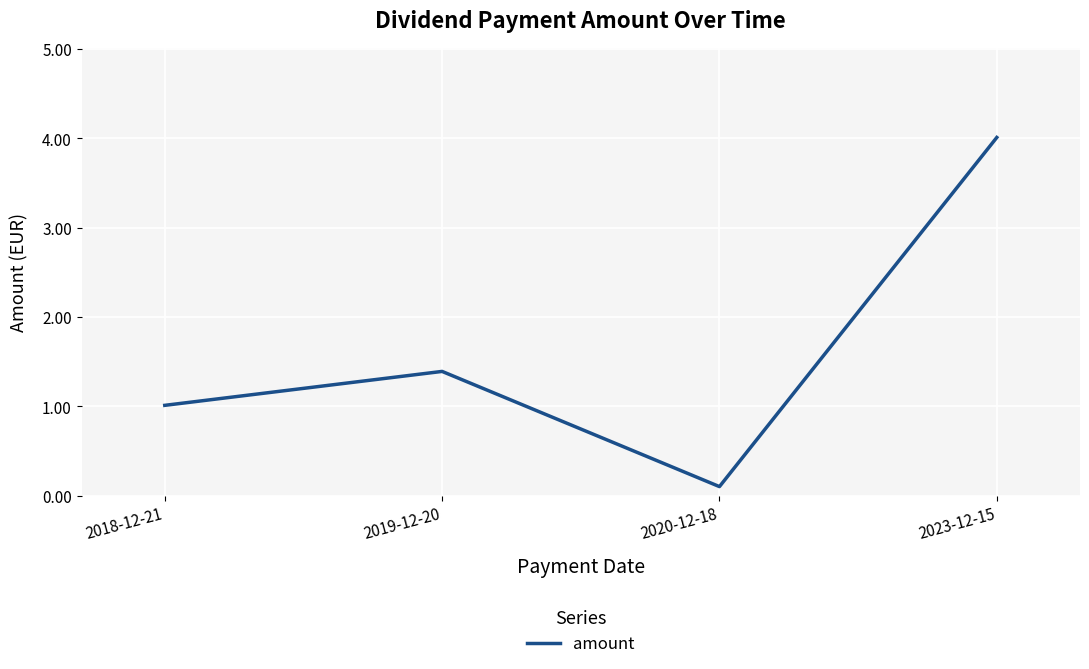

What position from the left is 2019-12-20?

2